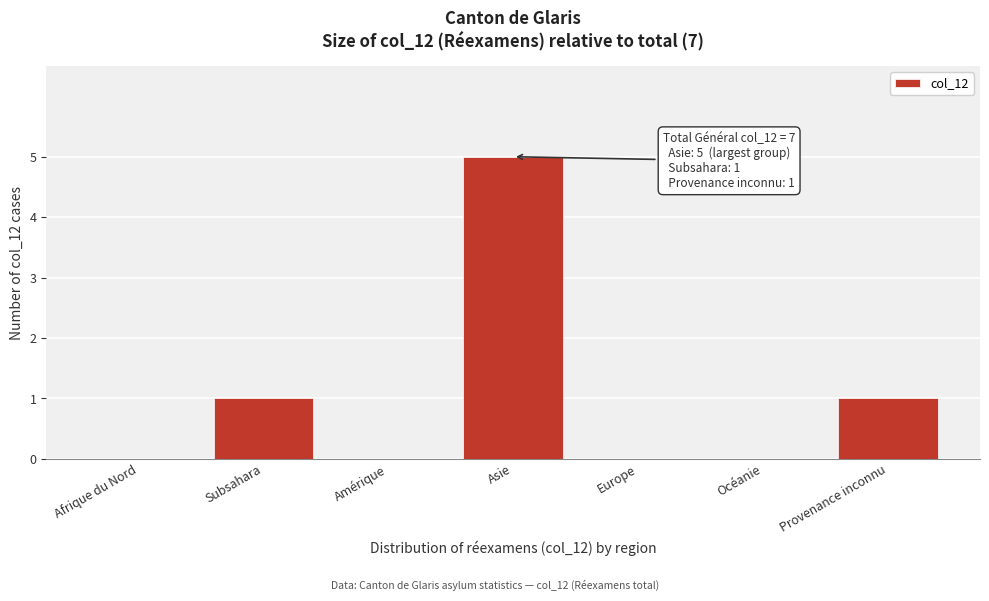

Reading left to right, what are all the values shown in this chart?

Afrique du Nord=0	Subsahara=1	Amérique=0	Asie=5	Europe=0	Océanie=0	Provenance inconnu=1